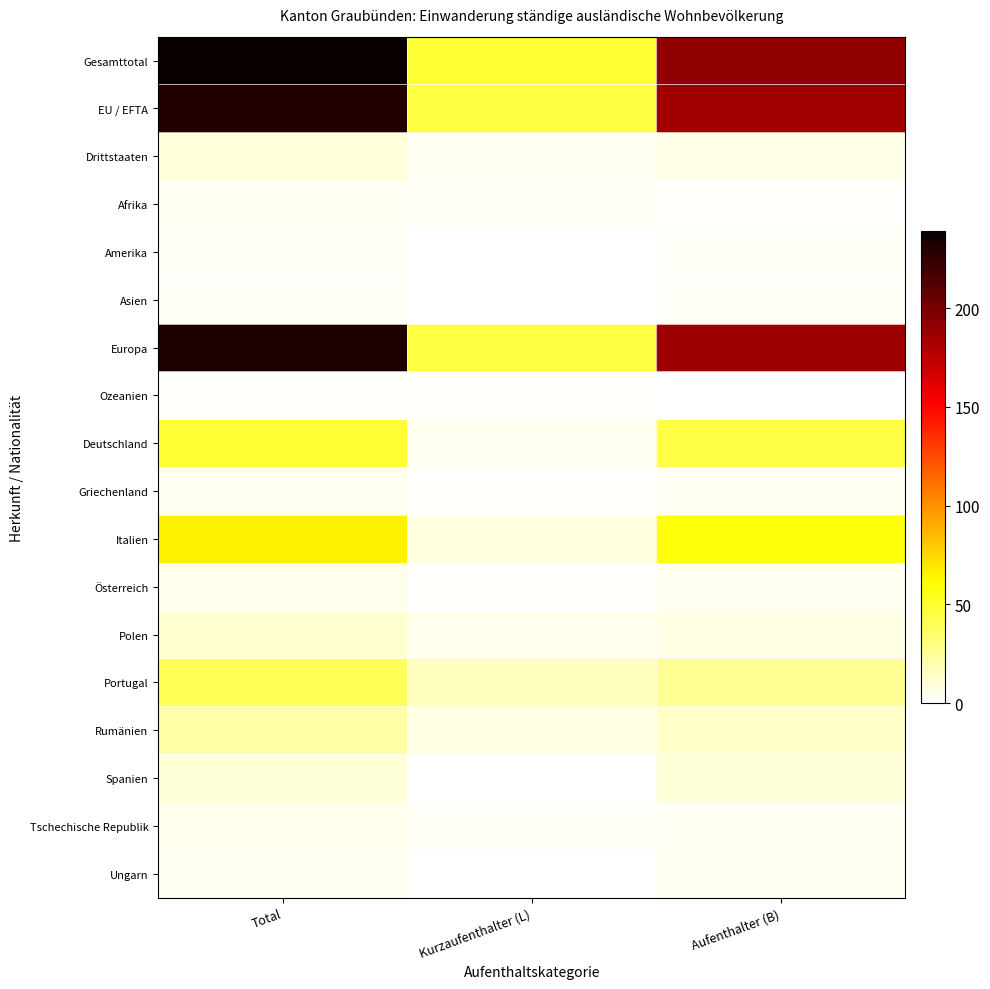

Reading left to right, extract all data points from this chart.

Gesamttotal: Total=239	Kurzaufenthalter (L)=48	Aufenthalter (B)=191
EU / EFTA: Total=230	Kurzaufenthalter (L)=45	Aufenthalter (B)=185
Drittstaaten: Total=9	Kurzaufenthalter (L)=3	Aufenthalter (B)=6
Afrika: Total=3	Kurzaufenthalter (L)=2	Aufenthalter (B)=1
Amerika: Total=2	Kurzaufenthalter (L)=0	Aufenthalter (B)=2
Asien: Total=2	Kurzaufenthalter (L)=0	Aufenthalter (B)=2
Europa: Total=231	Kurzaufenthalter (L)=45	Aufenthalter (B)=186
Ozeanien: Total=1	Kurzaufenthalter (L)=1	Aufenthalter (B)=0
Deutschland: Total=48	Kurzaufenthalter (L)=4	Aufenthalter (B)=44
Griechenland: Total=4	Kurzaufenthalter (L)=1	Aufenthalter (B)=3
Italien: Total=66	Kurzaufenthalter (L)=8	Aufenthalter (B)=58
Österreich: Total=5	Kurzaufenthalter (L)=1	Aufenthalter (B)=4
Polen: Total=12	Kurzaufenthalter (L)=5	Aufenthalter (B)=7
Portugal: Total=41	Kurzaufenthalter (L)=15	Aufenthalter (B)=26
Rumänien: Total=21	Kurzaufenthalter (L)=7	Aufenthalter (B)=14
Spanien: Total=10	Kurzaufenthalter (L)=0	Aufenthalter (B)=10
Tschechische Republik: Total=5	Kurzaufenthalter (L)=2	Aufenthalter (B)=3
Ungarn: Total=4	Kurzaufenthalter (L)=0	Aufenthalter (B)=4